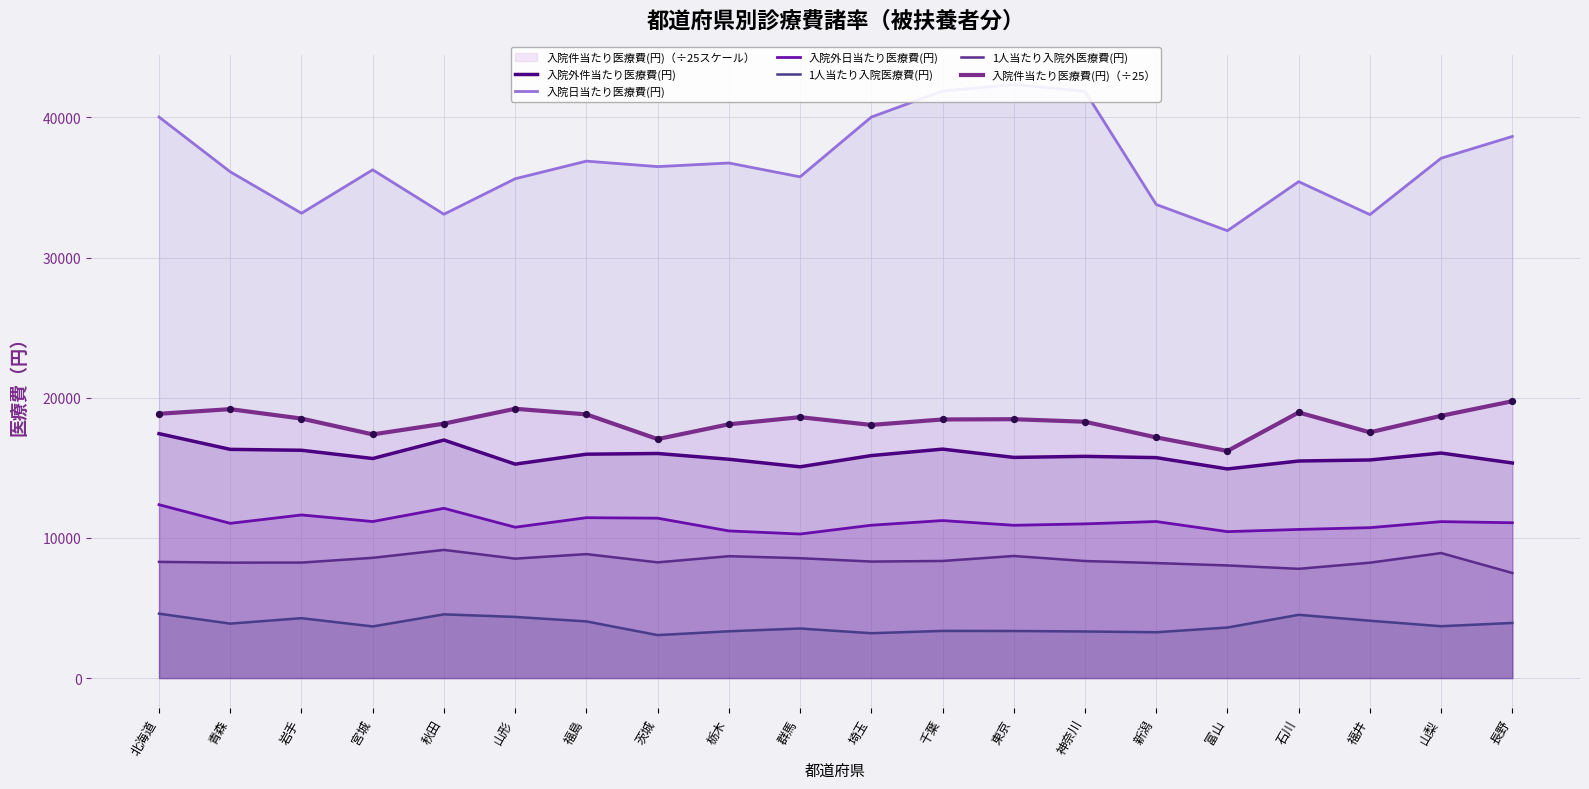

Which series reaches the maximum Y coordinate?

入院日当たり医療費(円)